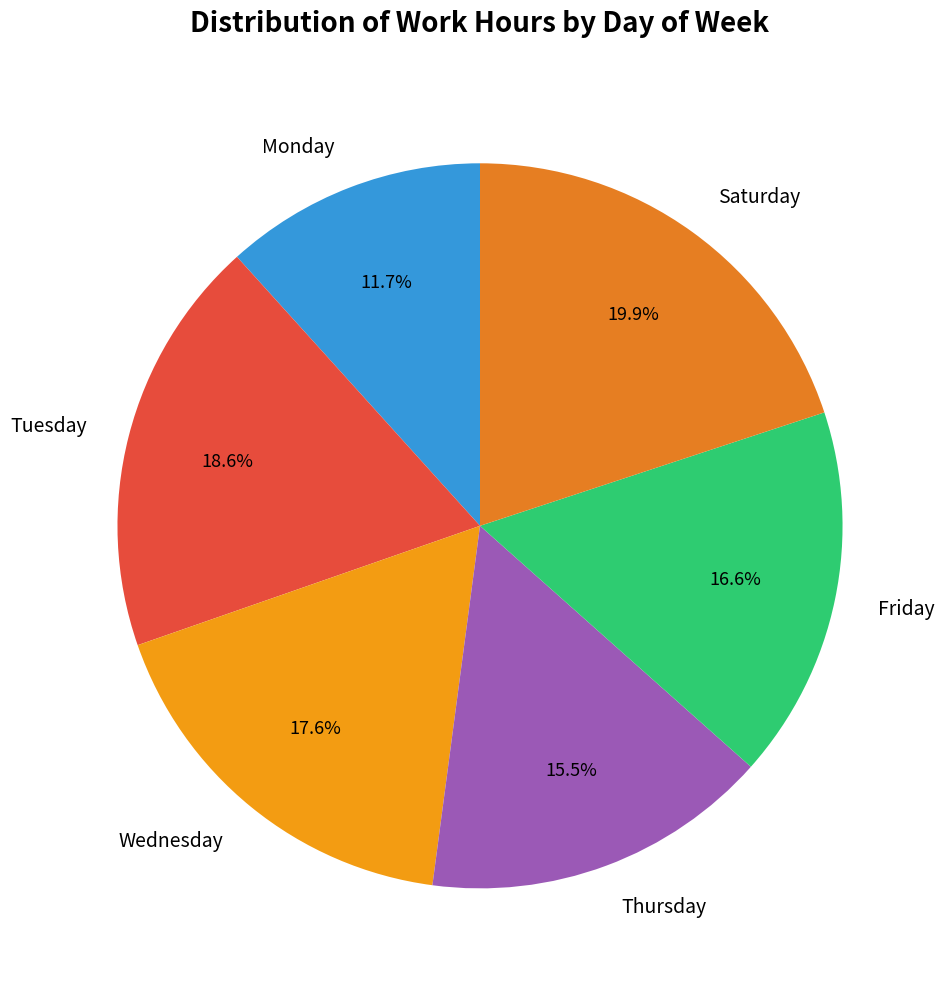

Does any single category account for the majority?

No